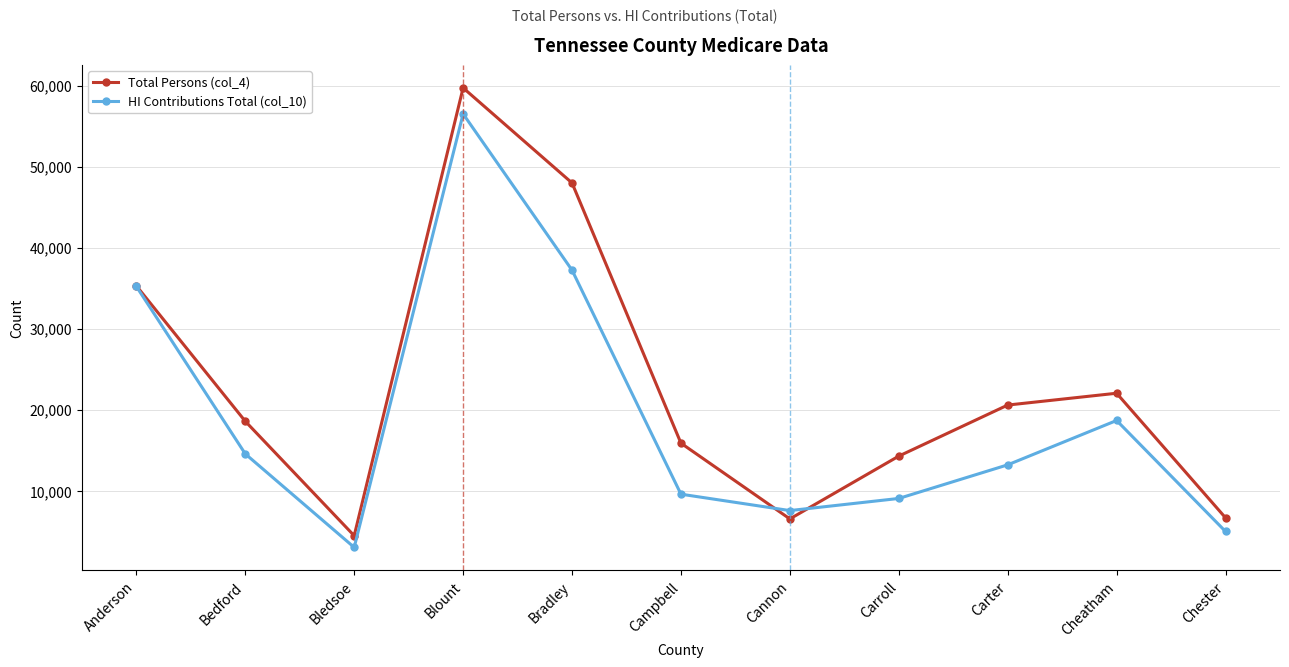

What is the difference between the second highest and minimum values in the HI Contributions Total (col_10) series?

34207